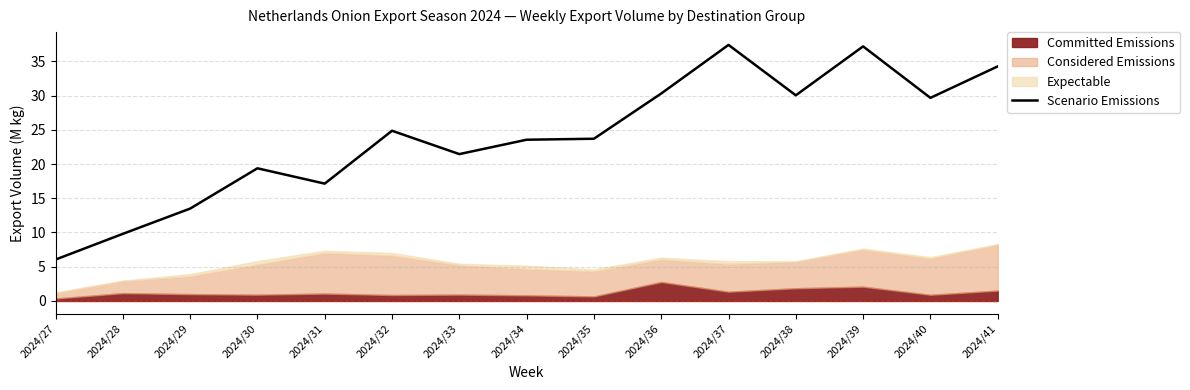

What is the difference between the values at 2024/41 and 2024/38?

4.2